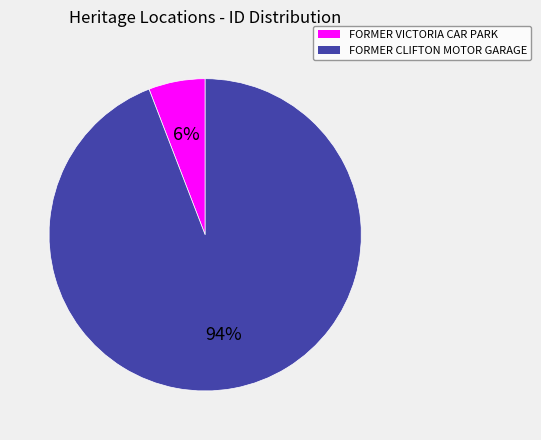

Rank the categories by value from lowest to highest.

FORMER VICTORIA CAR PARK, FORMER CLIFTON MOTOR GARAGE